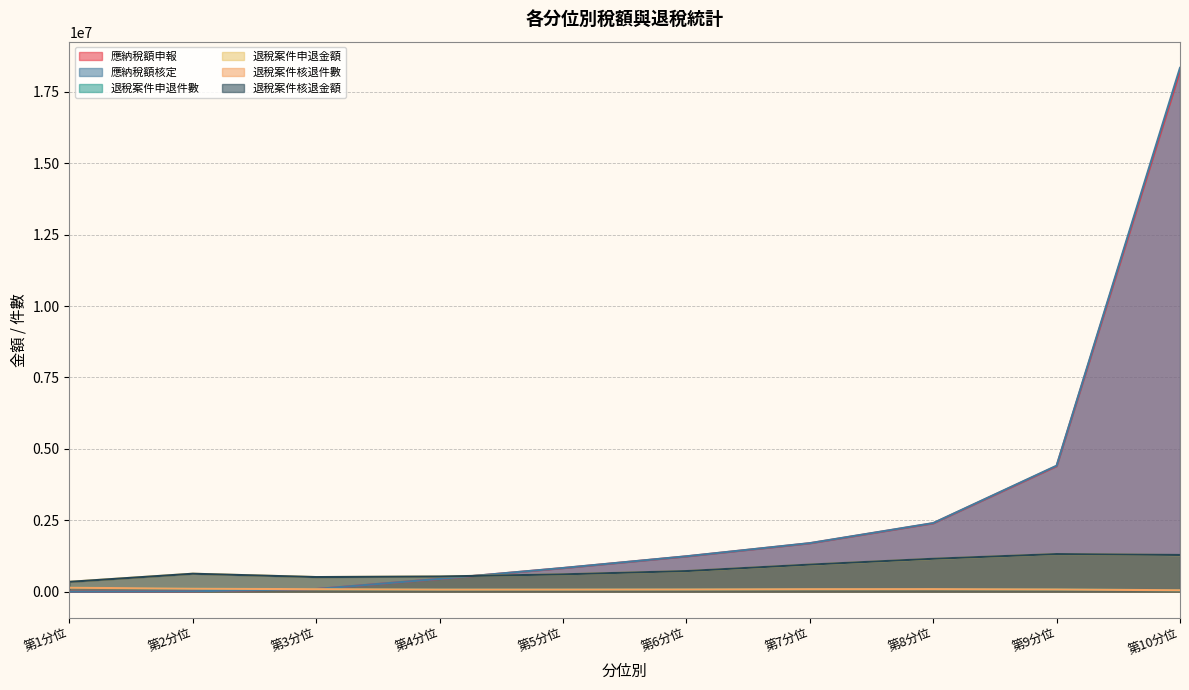

What is the sum of the 退稅案件申退金額 values at 第8分位 and 第4分位?

1678987